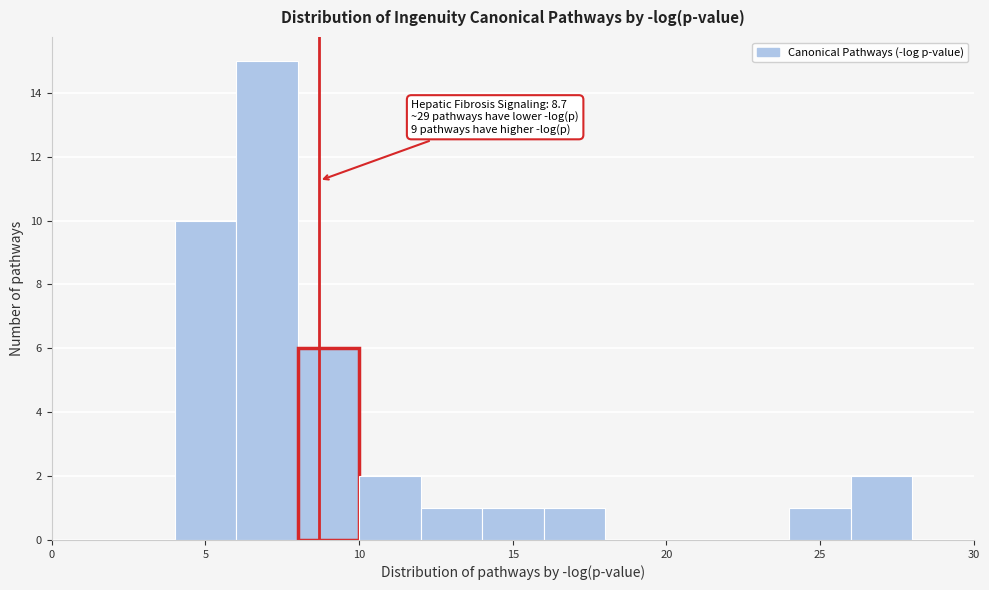

Over which range of the x-axis is the bar tallest?

6 to 8